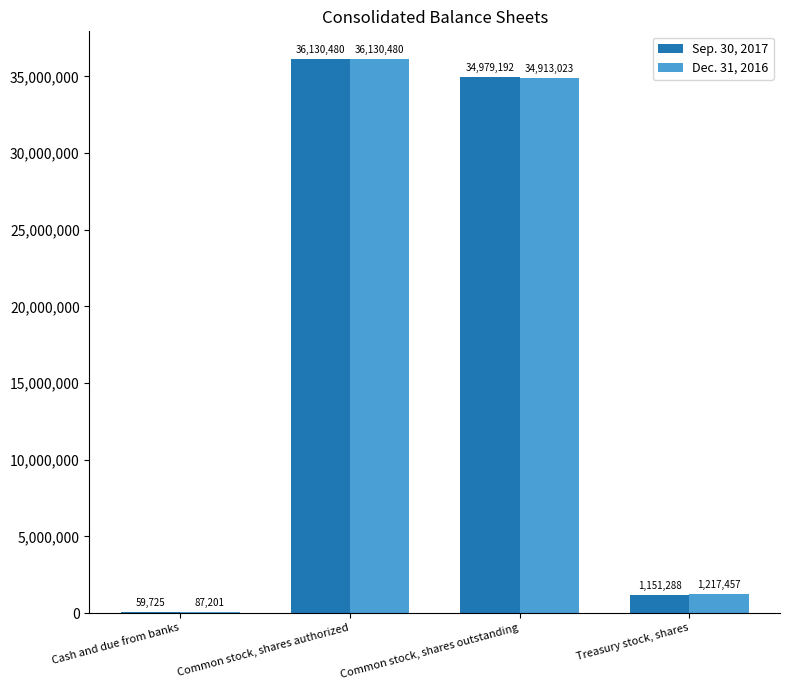

Reading left to right, list all the values displayed in this chart.

Sep. 30, 2017: Cash and due from banks=59725	Common stock, shares authorized=36130480	Common stock, shares outstanding=34979192	Treasury stock, shares=1151288
Dec. 31, 2016: Cash and due from banks=87201	Common stock, shares authorized=36130480	Common stock, shares outstanding=34913023	Treasury stock, shares=1217457